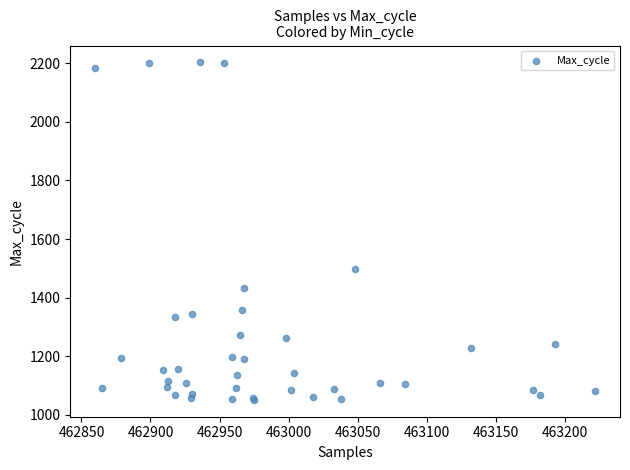

What Y value in the scatter plot is closest to 1627?

1498